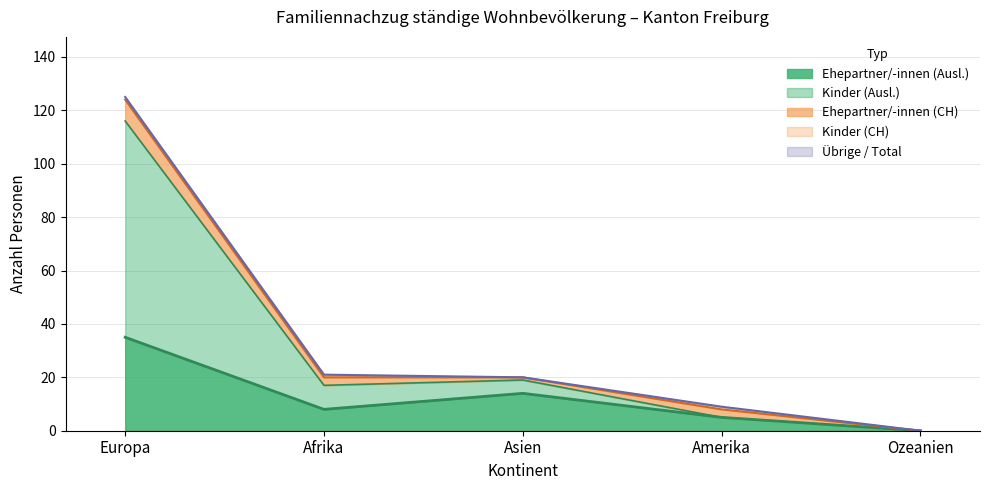

What is the label of the 4th point from the right?

Afrika